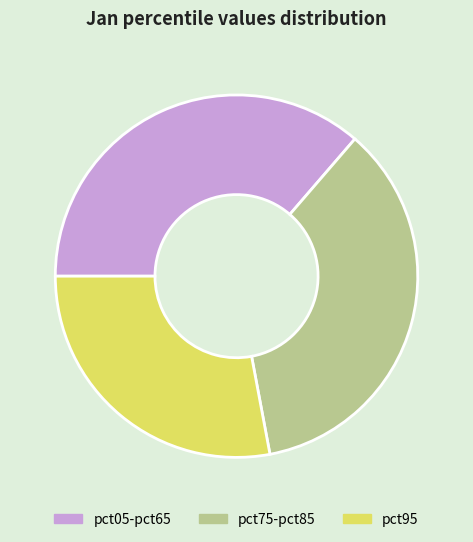

The pct05-pct65 slice represents 36% of the pie. True or false?

True